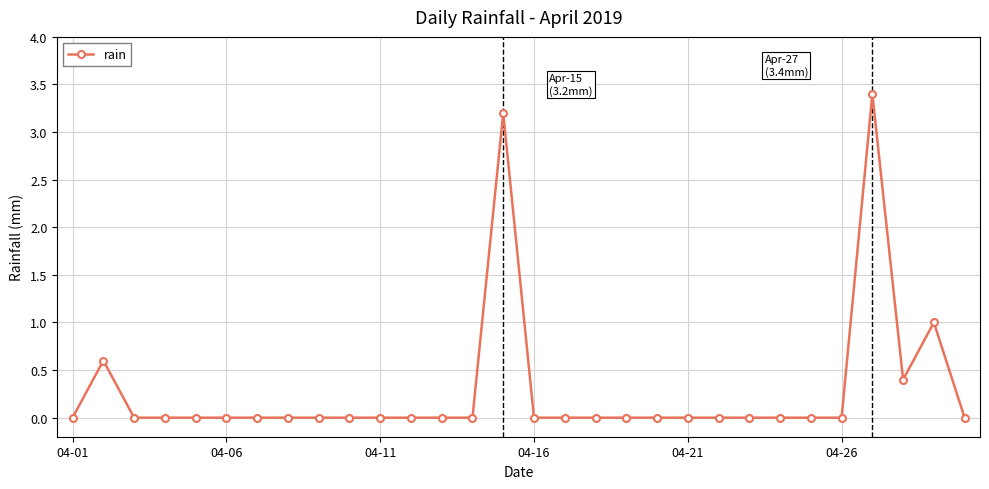

What is the value of the 29th point from the left?

1.0